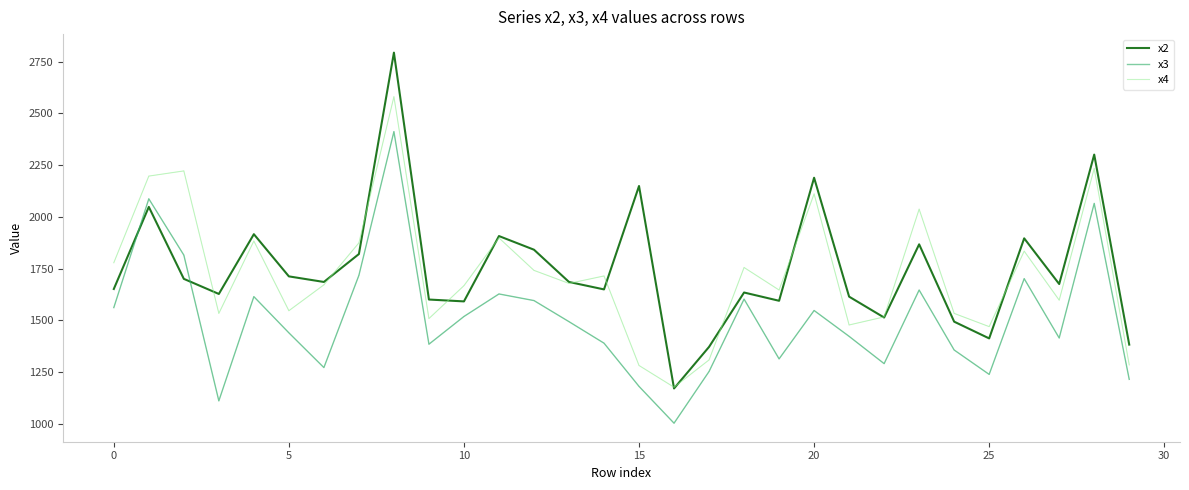

Count the number of data series in this chart.

3